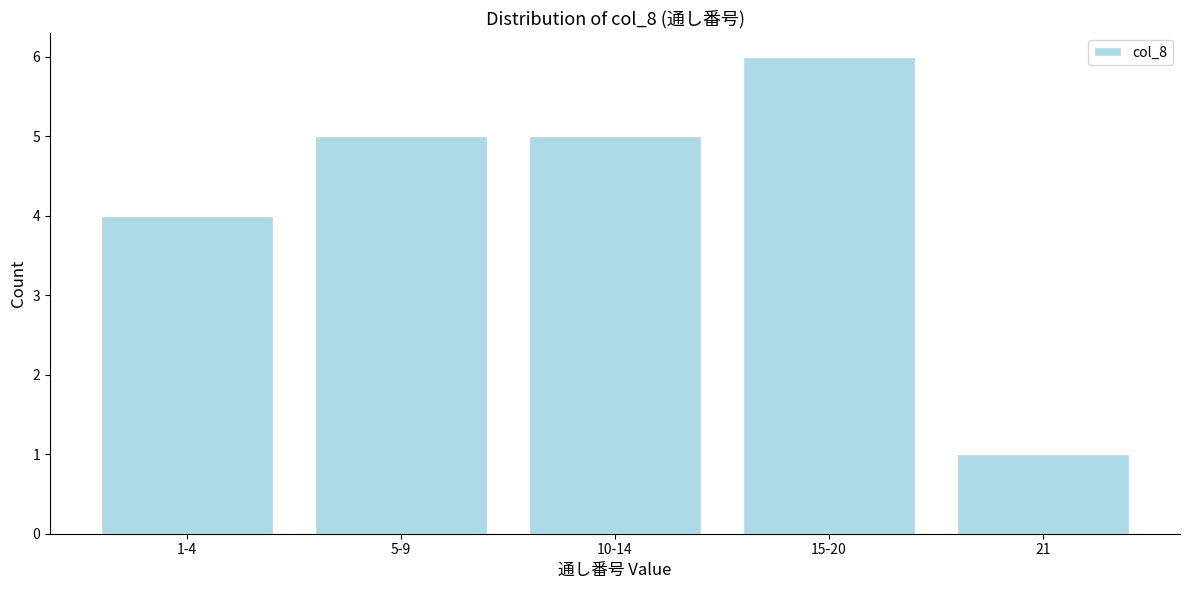

Reading right to left, transcribe all the data shown in this chart.

1	6	5	5	4